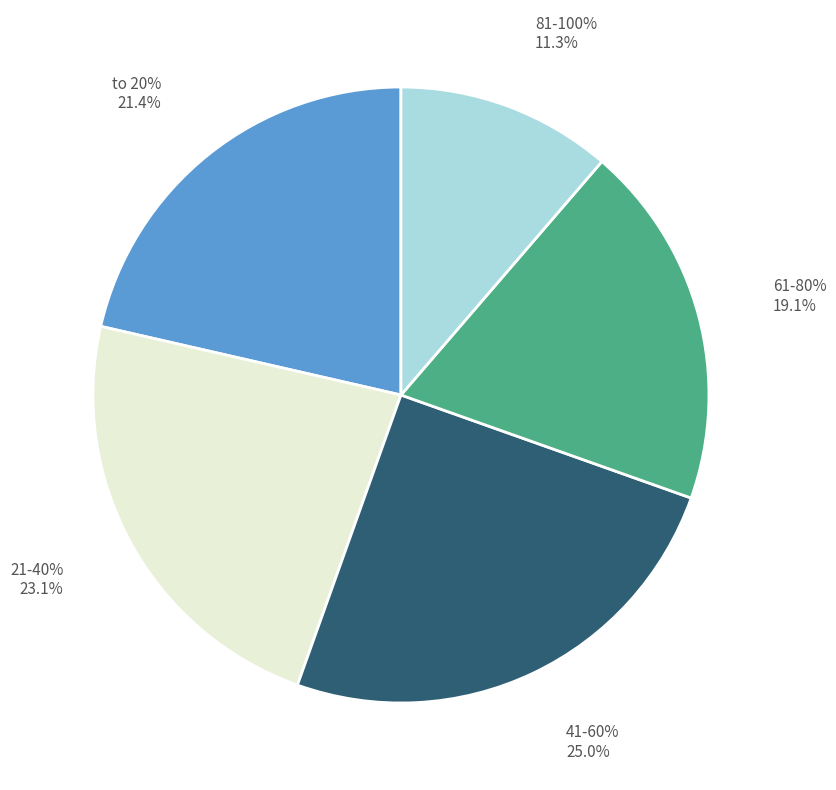

Rank the categories by value from highest to lowest.

41-60%, 21-40%, to 20%, 61-80%, 81-100%